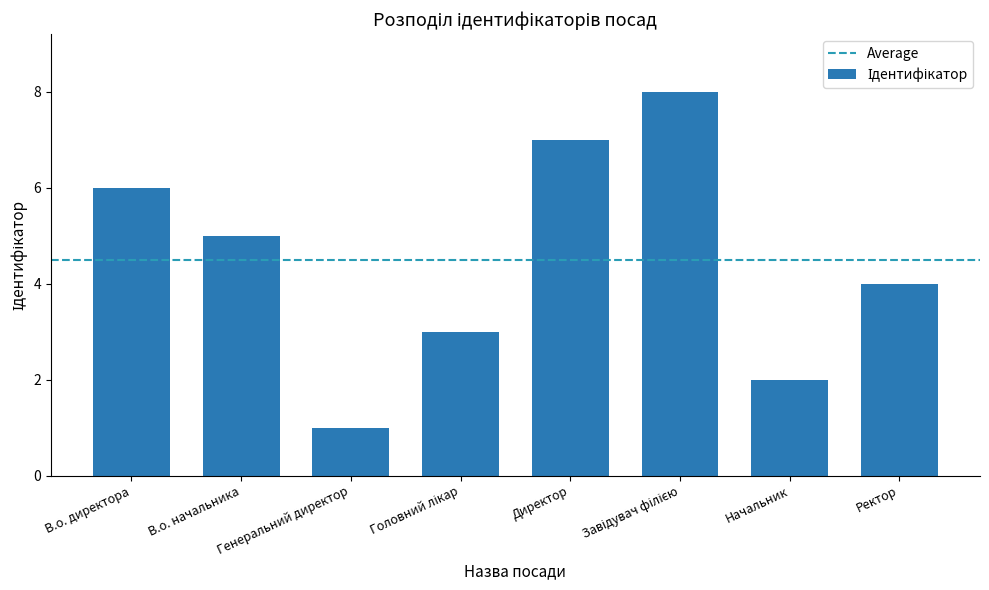

What is the minimum value shown in the chart?

1